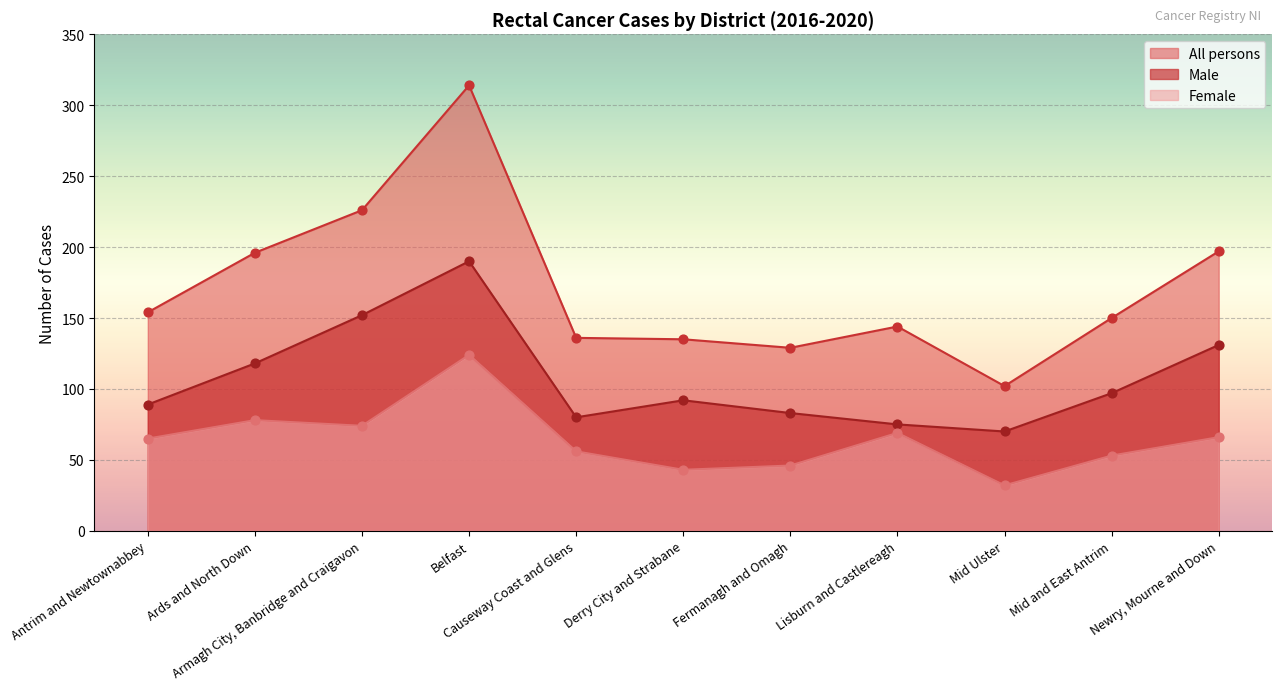

Which series has the largest total across all categories?

All persons